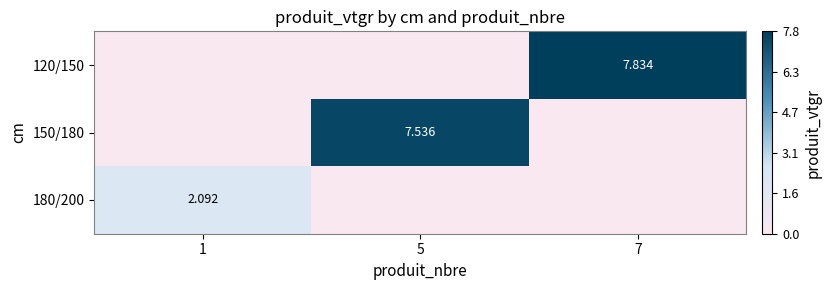

Which series has the largest total across all categories?

120/150